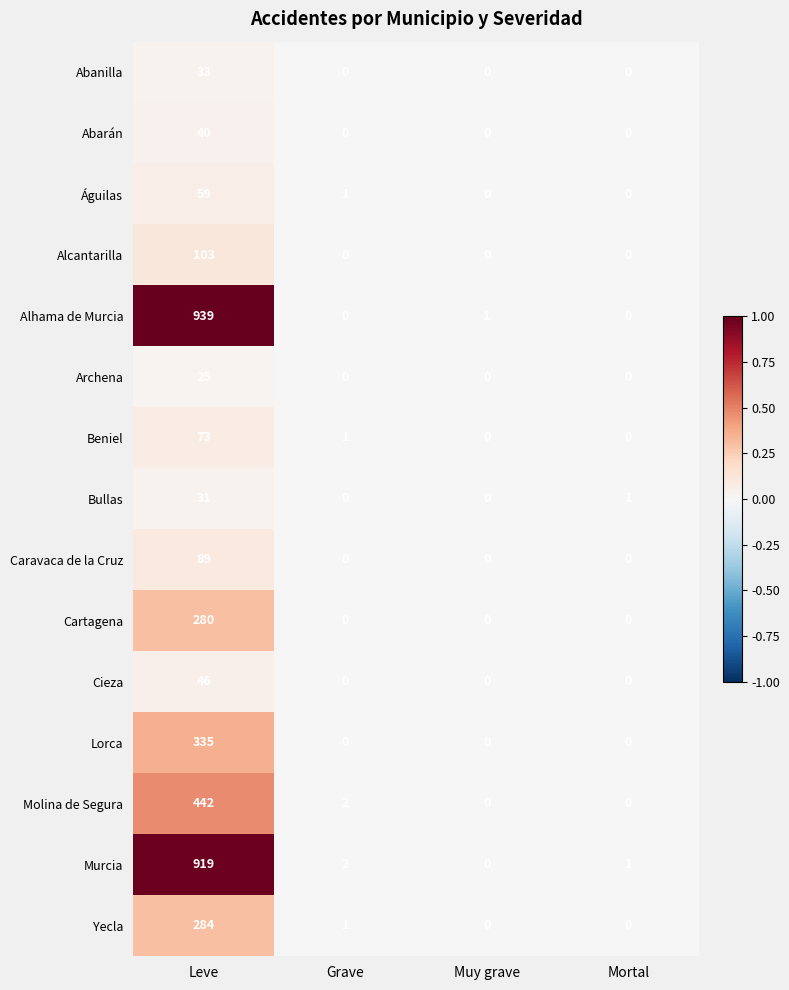

Which series has the largest total across all categories?

Alhama de Murcia